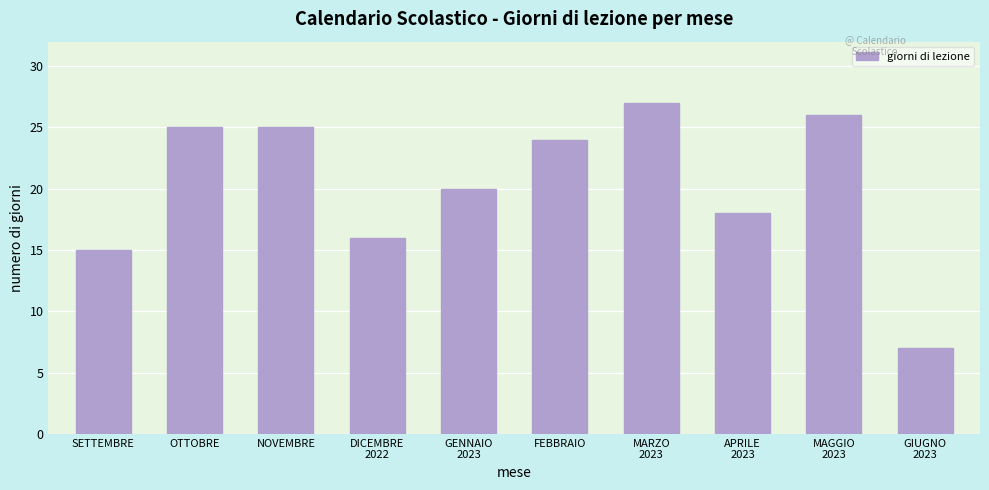

Reading left to right, list all the values displayed in this chart.

15	25	25	16	20	24	27	18	26	7